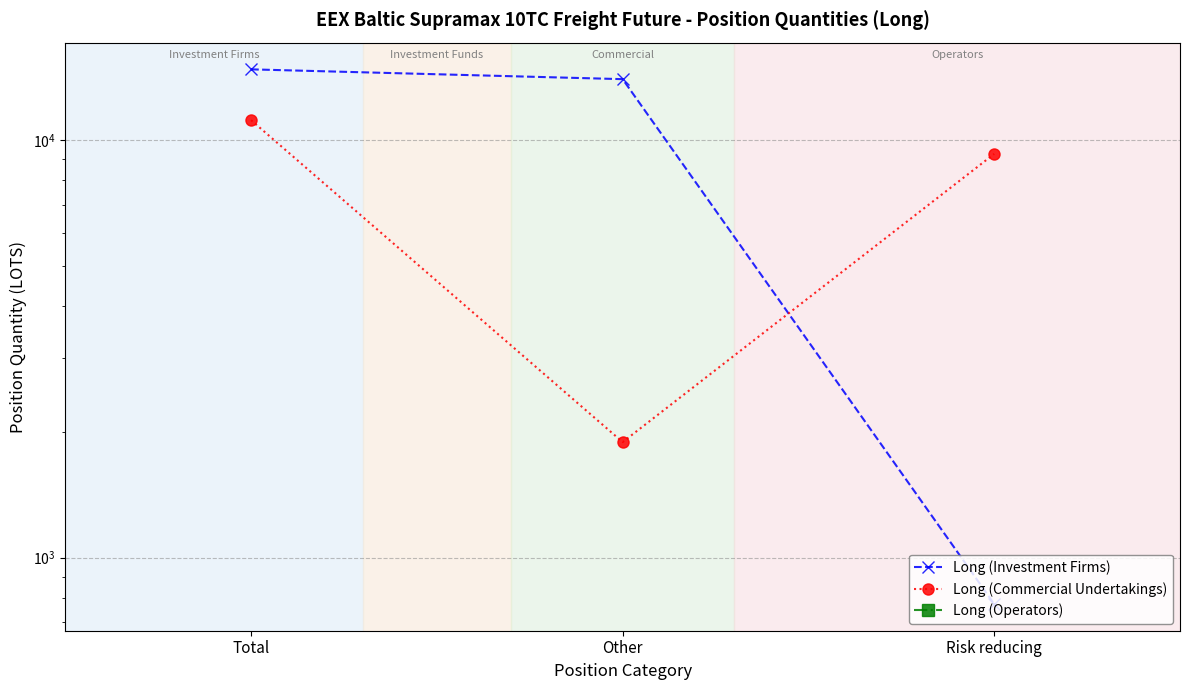

At Total, list the series in order from largest to smallest.

Long (Investment Firms), Long (Commercial Undertakings), Long (Operators)